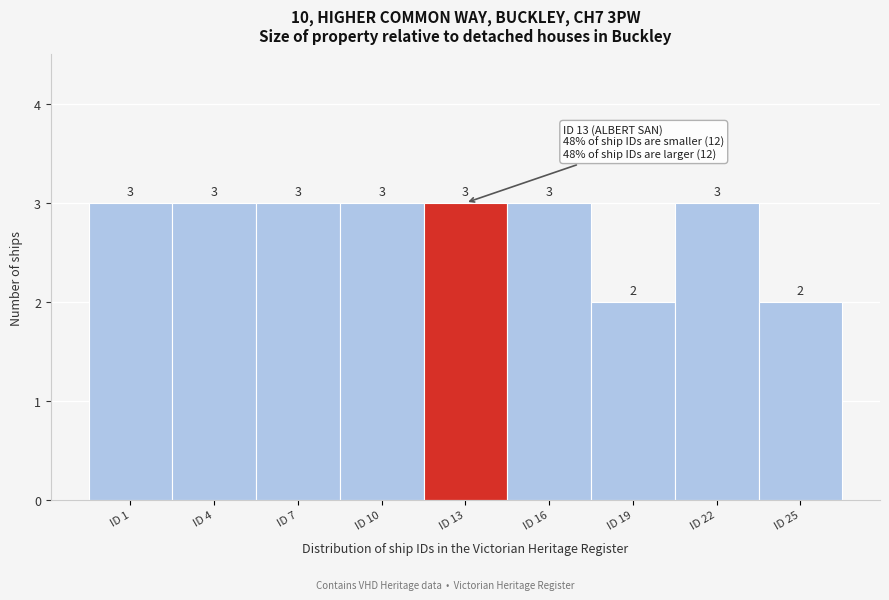

Reading right to left, extract all data points from this chart.

2	3	2	3	3	3	3	3	3